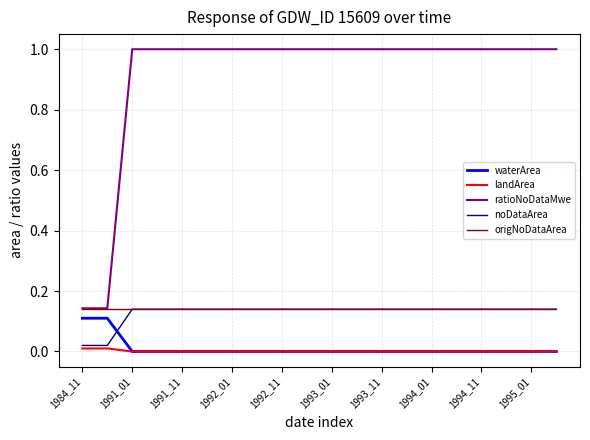

Which series has the largest total across all categories?

ratioNoDataMwe